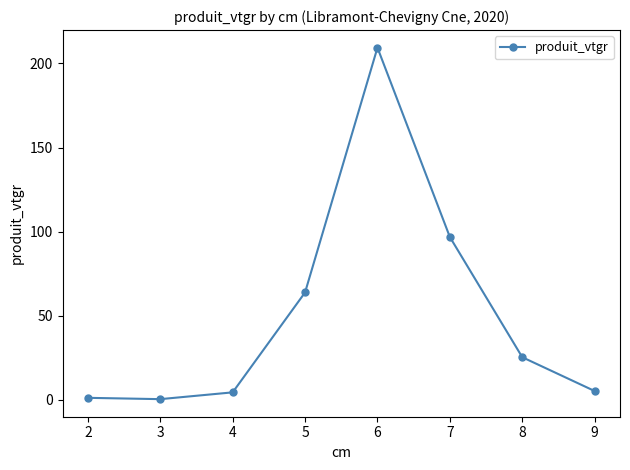

At which category does the data reach its first local valley?

3